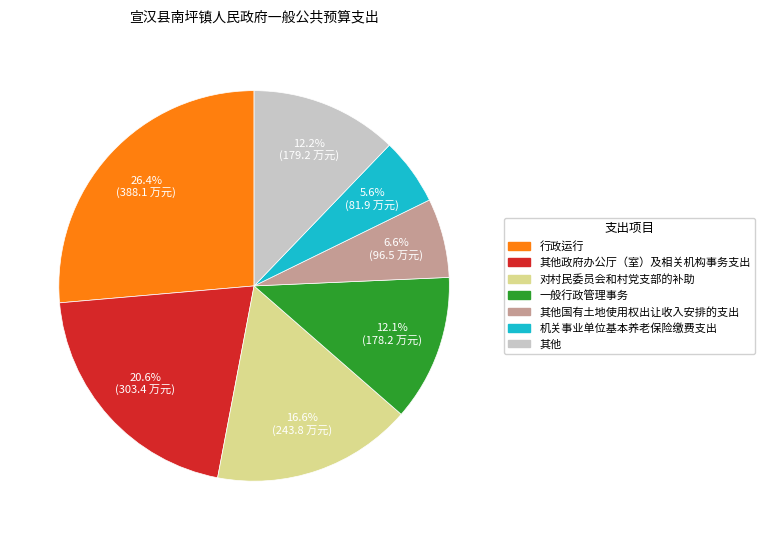

Count the number of slices in the pie.

7